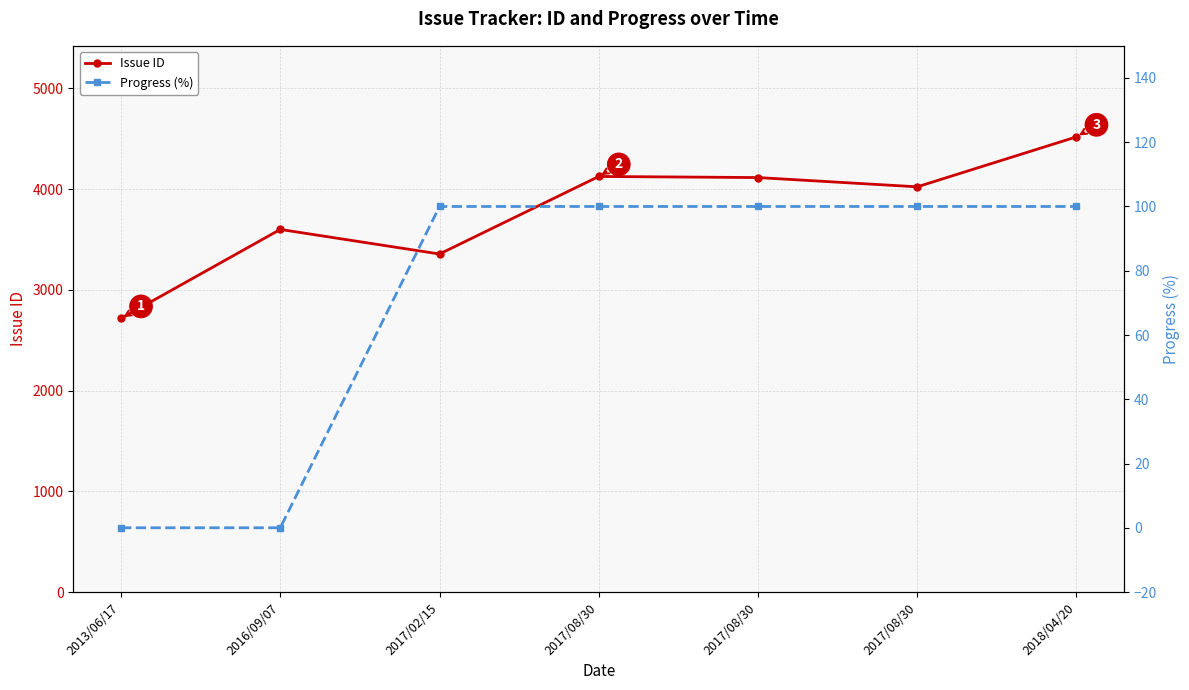

Reading right to left, what are all the values shown in this chart?

Issue ID: 2018/04/20=4519	2017/08/30=4023	2017/08/30=4115	2017/08/30=4126	2017/02/15=3356	2016/09/07=3600	2013/06/17=2716
Progress (%): 2018/04/20=100	2017/08/30=100	2017/08/30=100	2017/08/30=100	2017/02/15=100	2016/09/07=0	2013/06/17=0